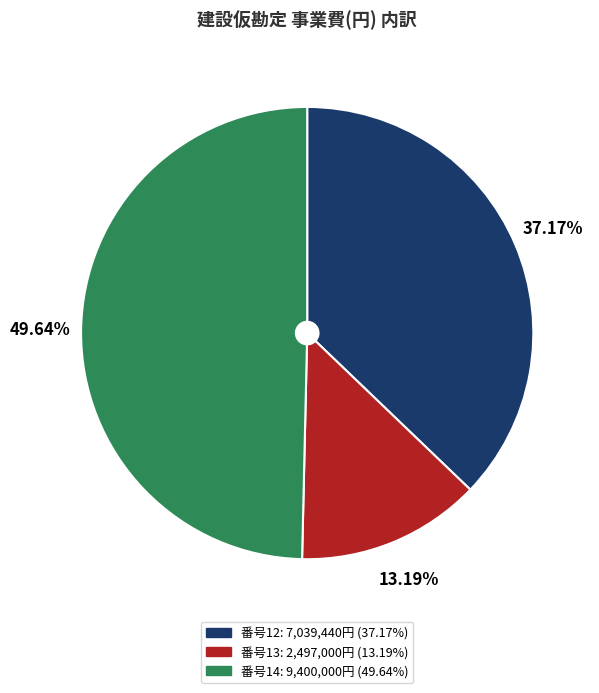

What is the largest slice in the pie chart?

14